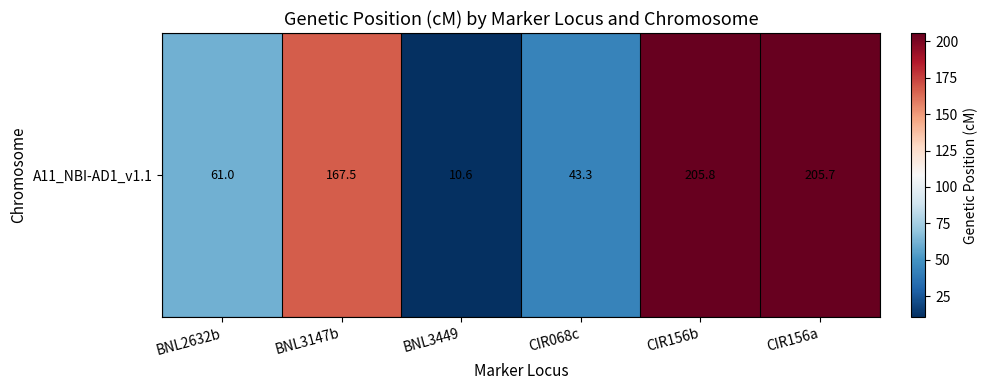

What is the smallest value displayed?

10.6